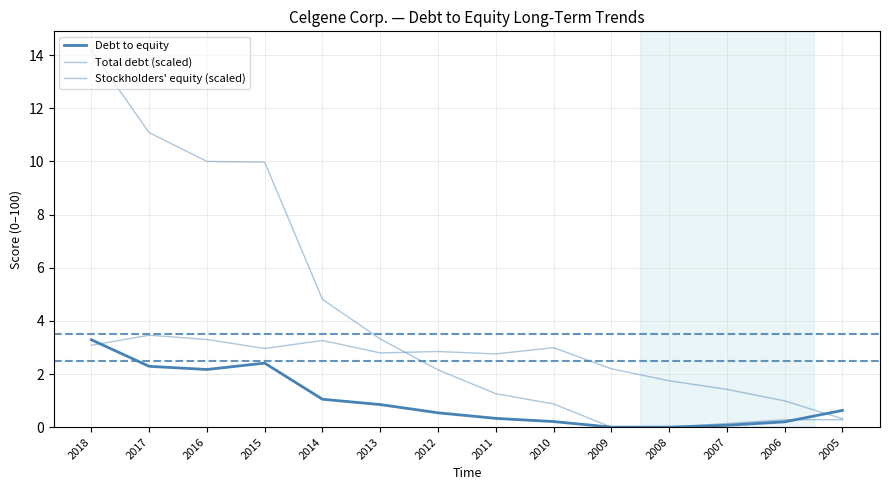

Which has a higher value, 2015 or 2007?

2015